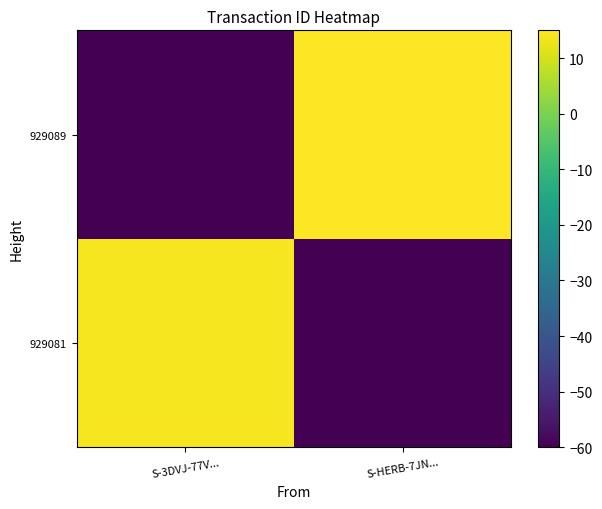

Which series has the largest total across all categories?

929089